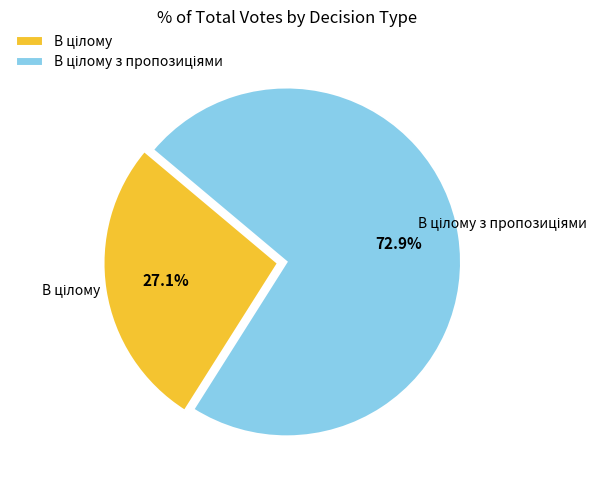

To the nearest percent, what is the difference between the largest and smallest slice percentages?

46%